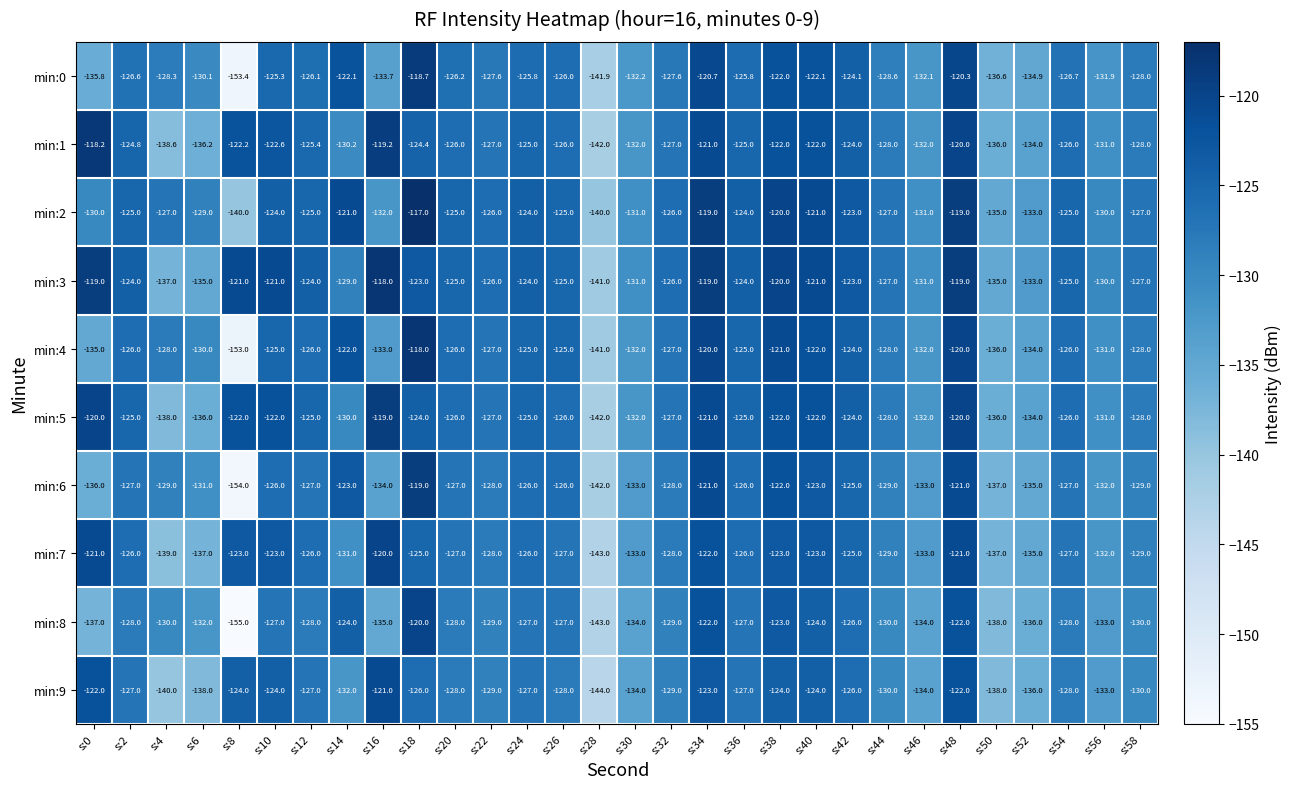

Is it true that min:7 equals -126.0 at s:24?

True